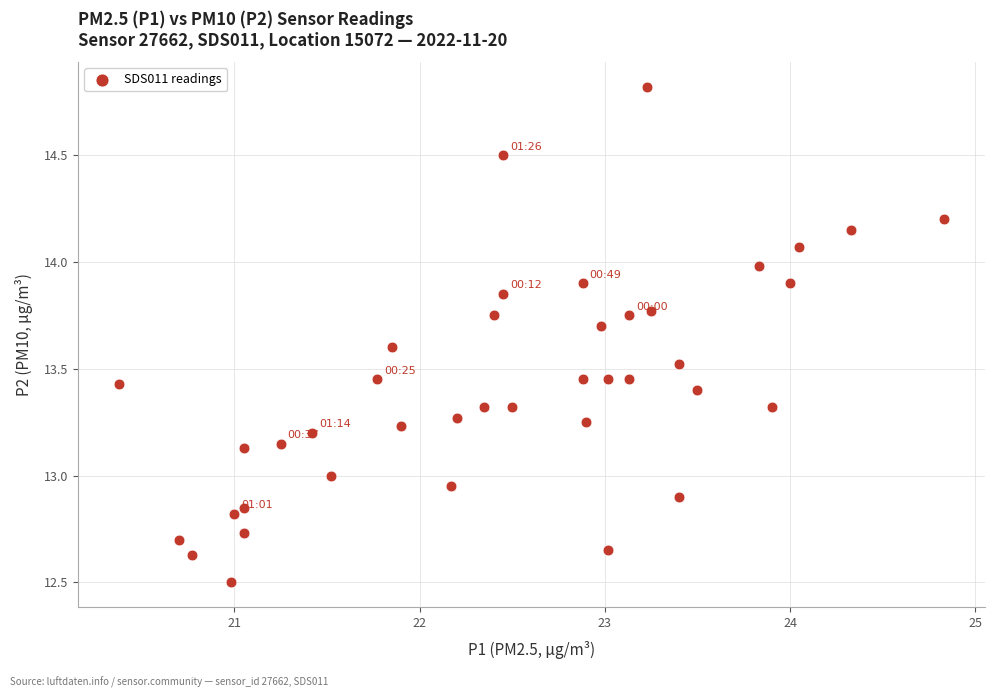

What is the range of Y values (max minus min)?

2.3